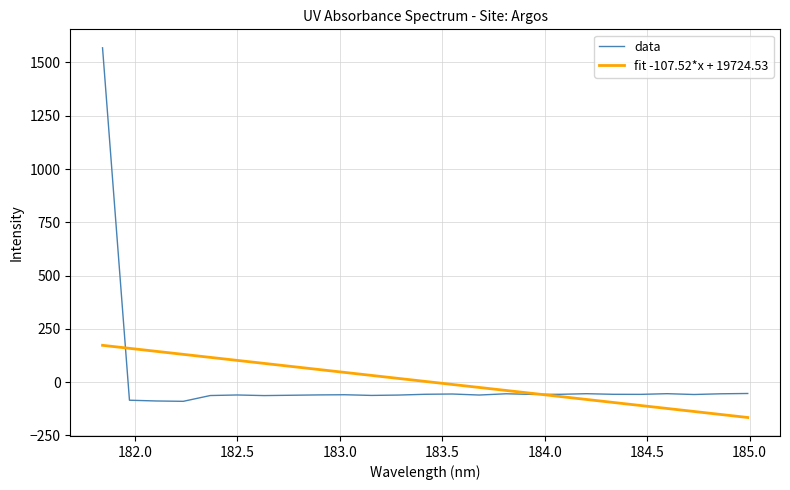

Which series has the widest spread of values?

data